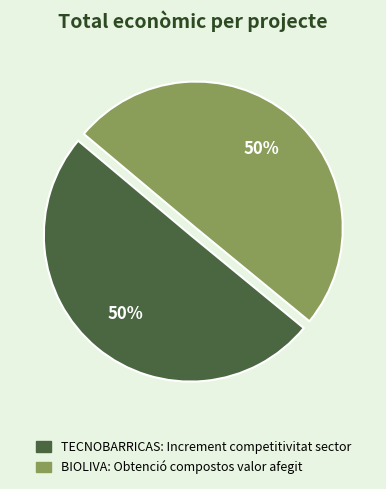

True or false: BIOLIVA: Obtenció compostos valor afegit accounts for 62% of the total.

False